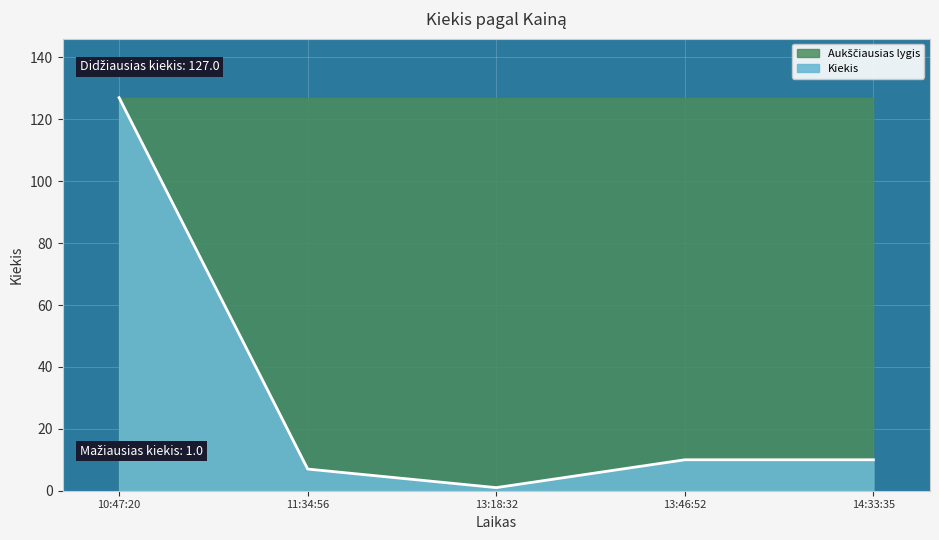

Which category has the lowest value across all series?

13:18:32